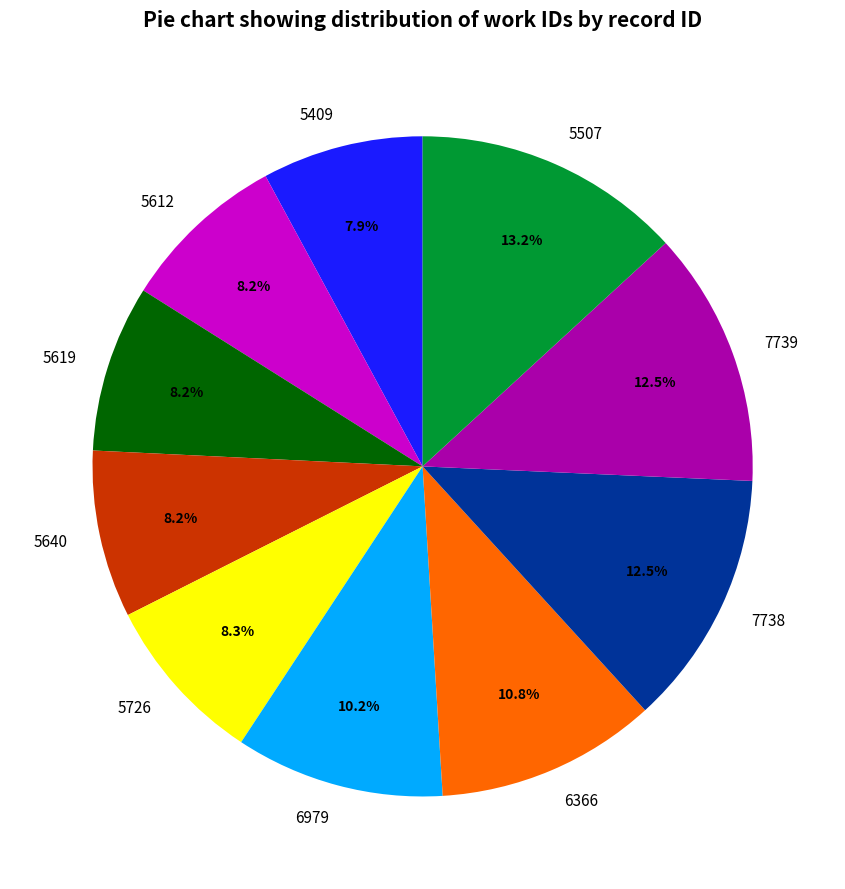

Is 5619 the majority of the pie?

No